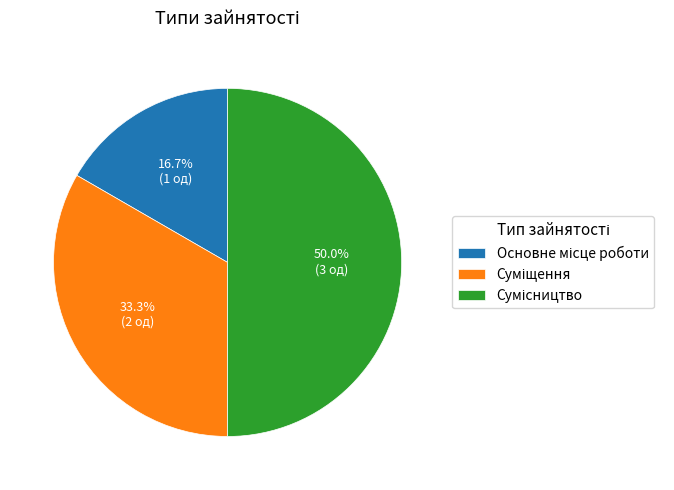

Is it true that Основне місце роботи is 17% of the pie?

True